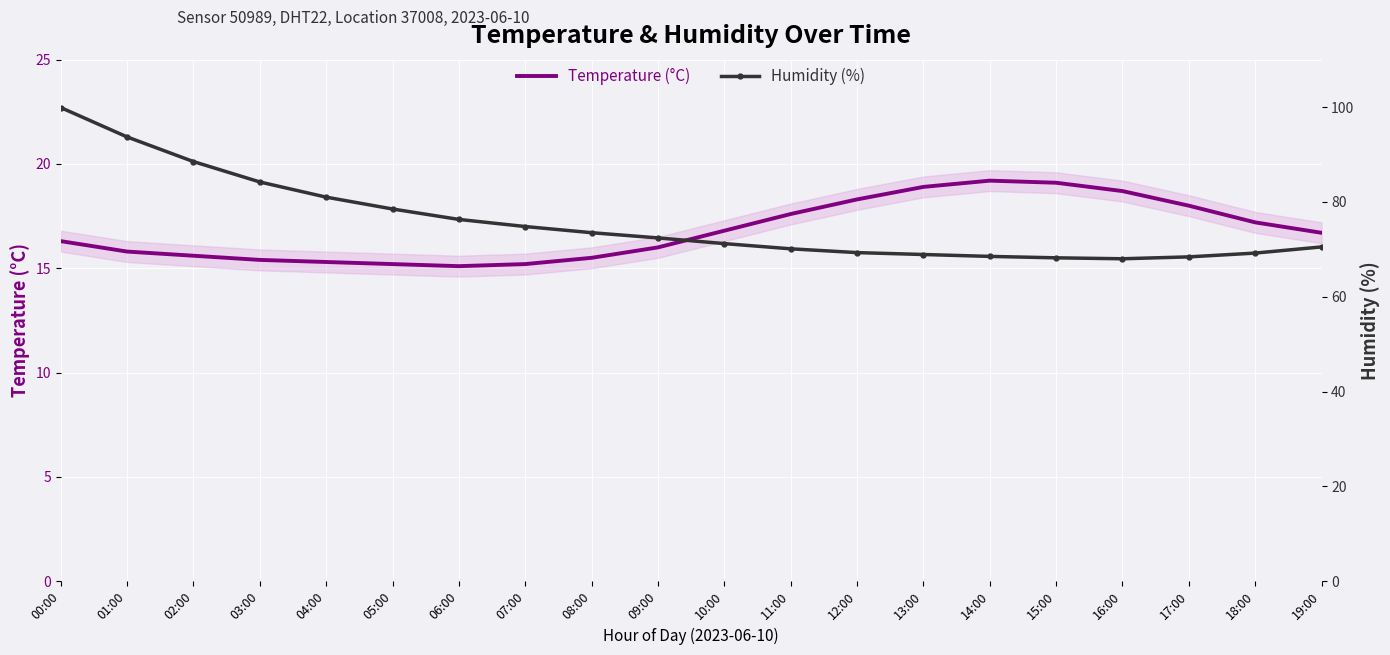

Is the value of Humidity (%) at 15:00 greater than the value of Temperature (°C) at 00:00?

Yes